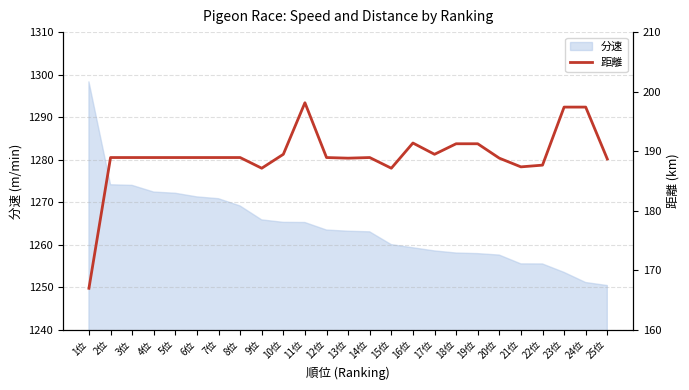

True or false: the data shows 303.0 at 17位.

False